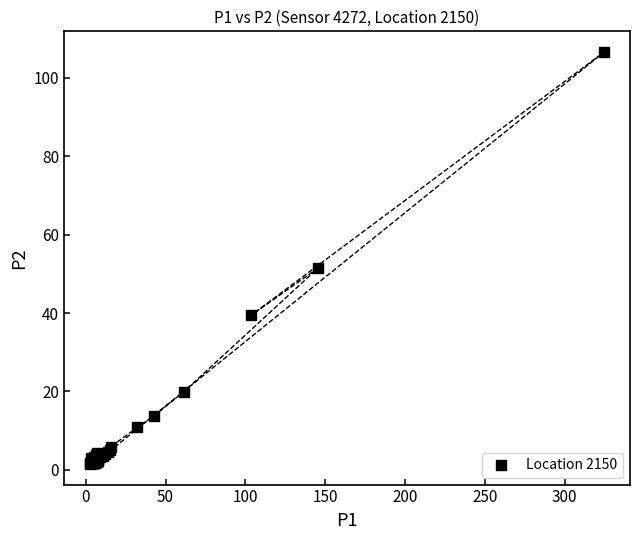

What Y value in the scatter plot is closest to 54?

51.5